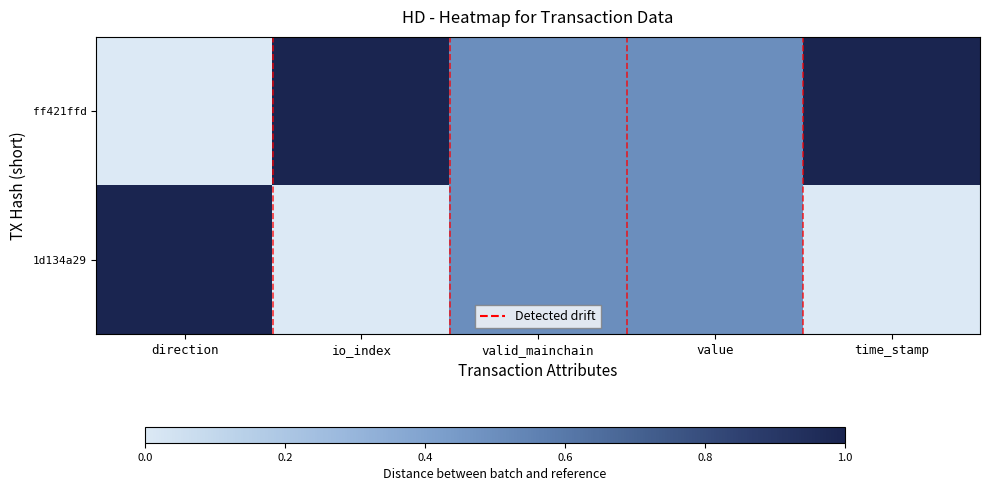

What is the maximum value shown in the chart?

1.0